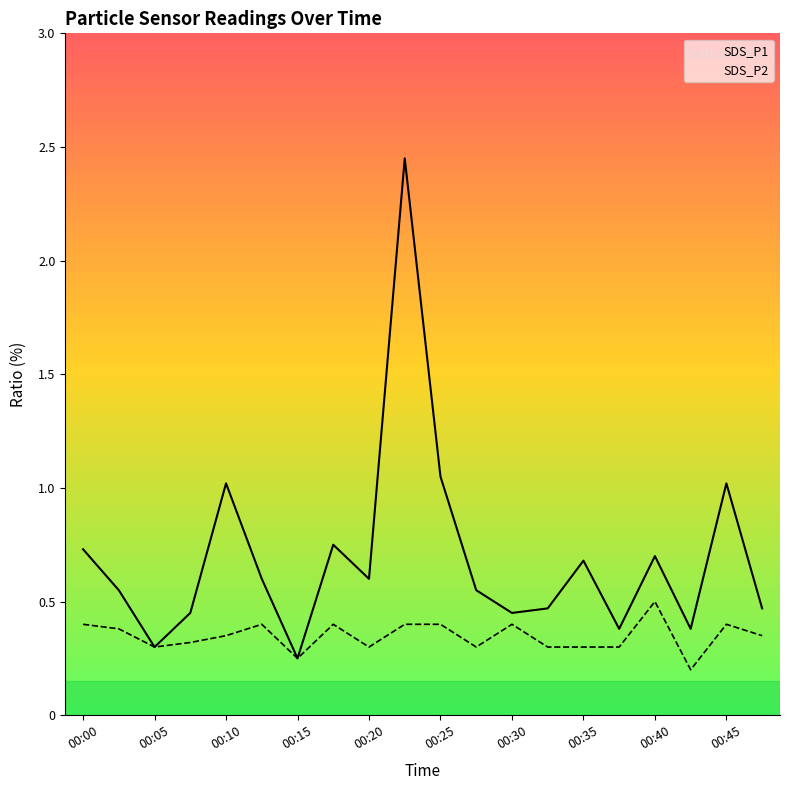

The value of SDS_P1 at 17 is 0.6. True or false?

False